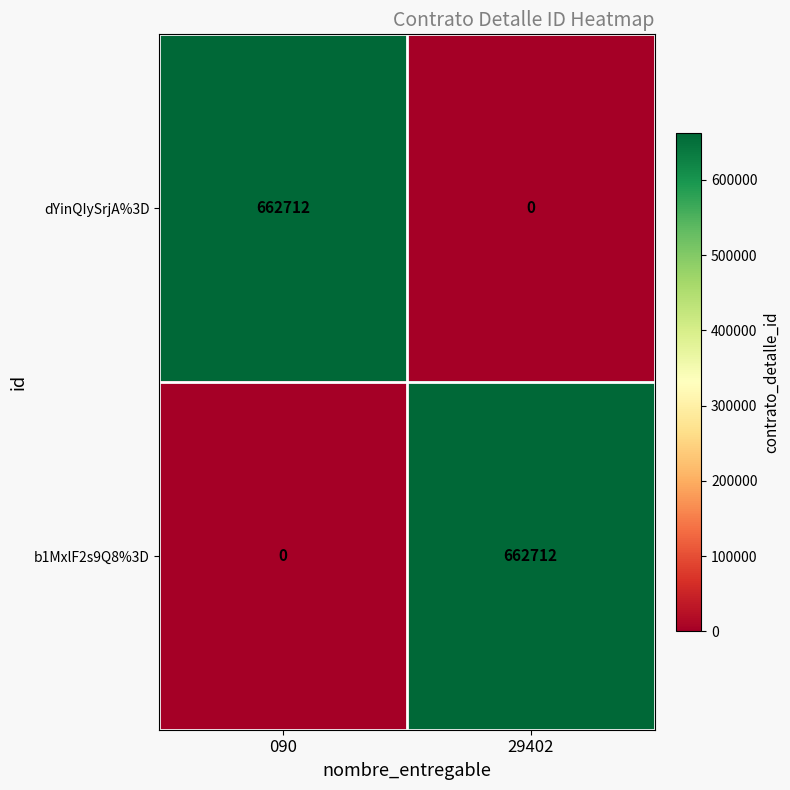

Is it true that b1MxlF2s9Q8%3D equals 0 at 090?

True